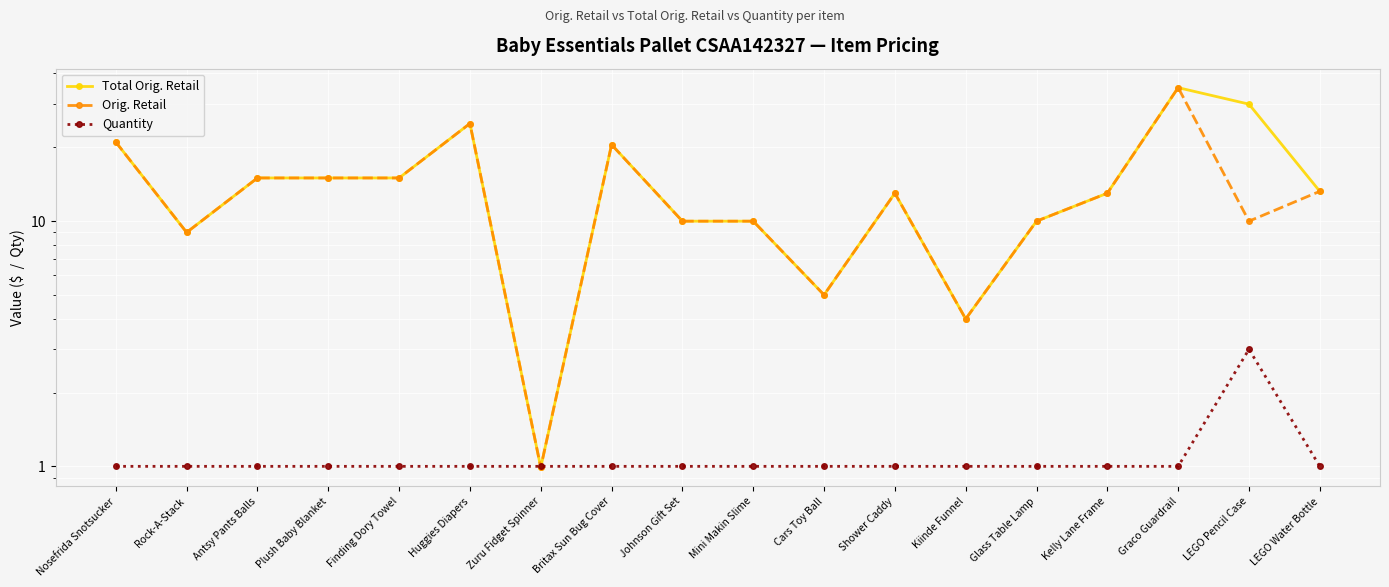

The value of Total Orig. Retail at Huggies Diapers is 25.0. True or false?

True